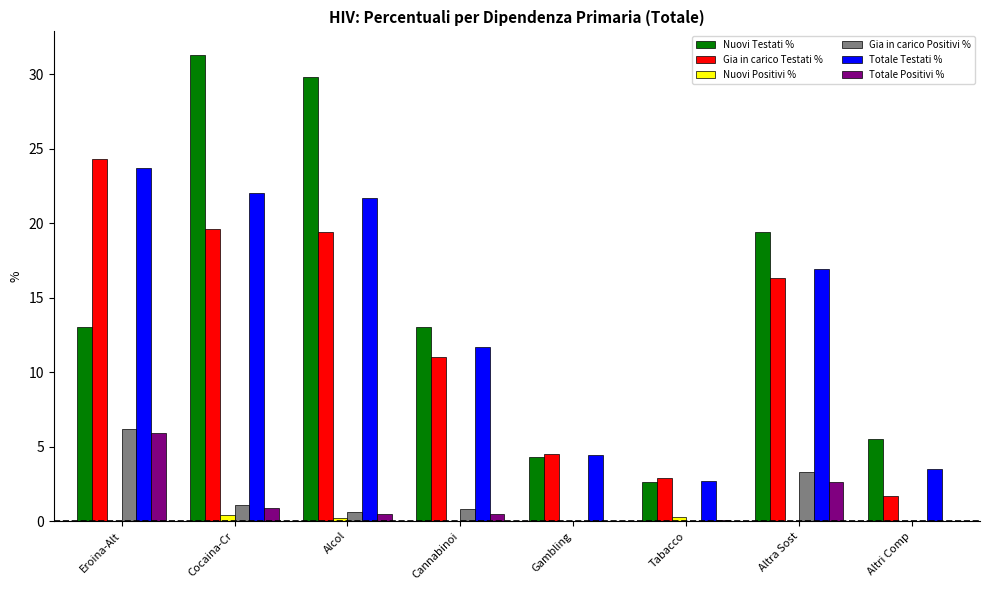

Count the number of categories in the chart.

8